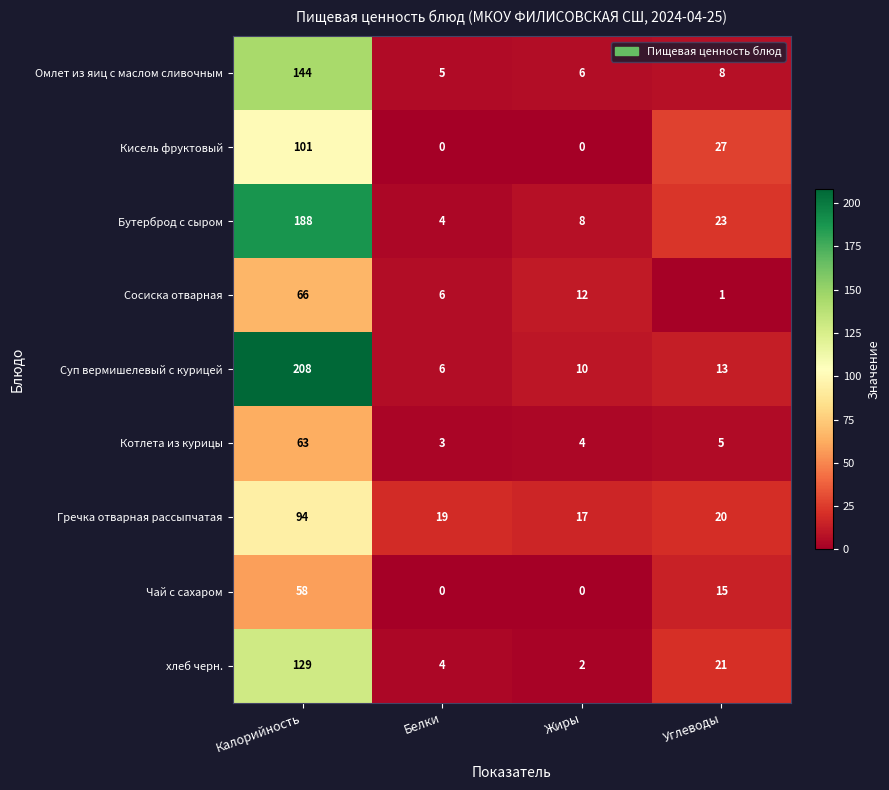

At which label is Чай с сахаром closest to 29?

Углеводы